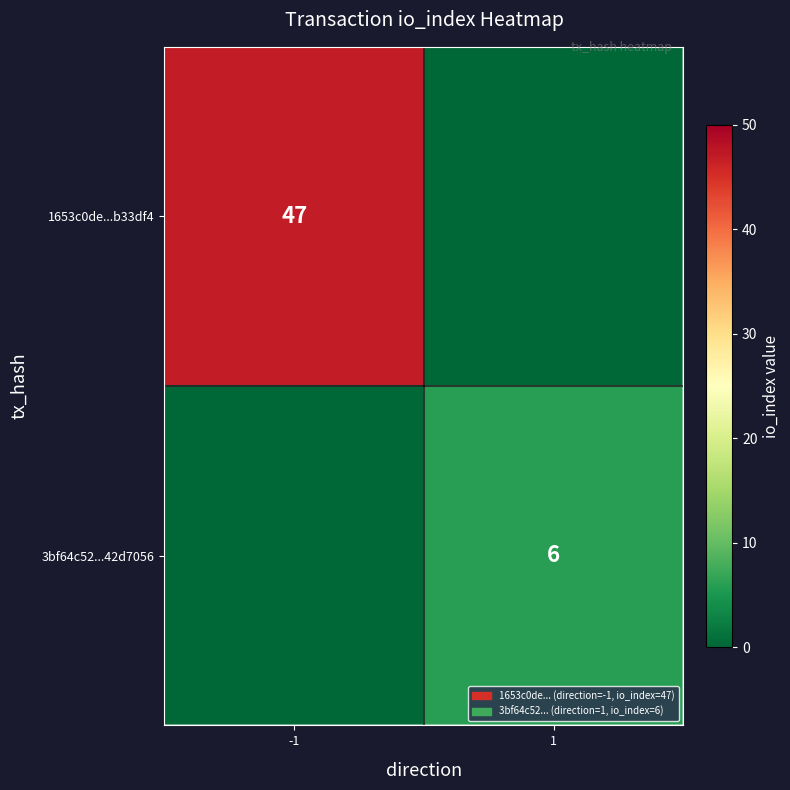

Is it true that 3bf64c52...42d7056 equals 6 at 1?

True